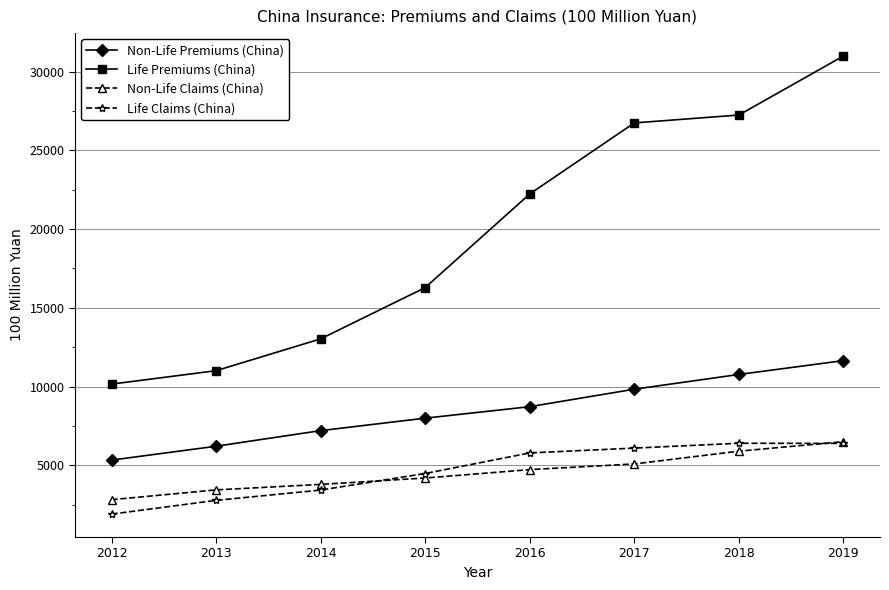

What is the spread (max minus min) of values at 2019?

24603.0